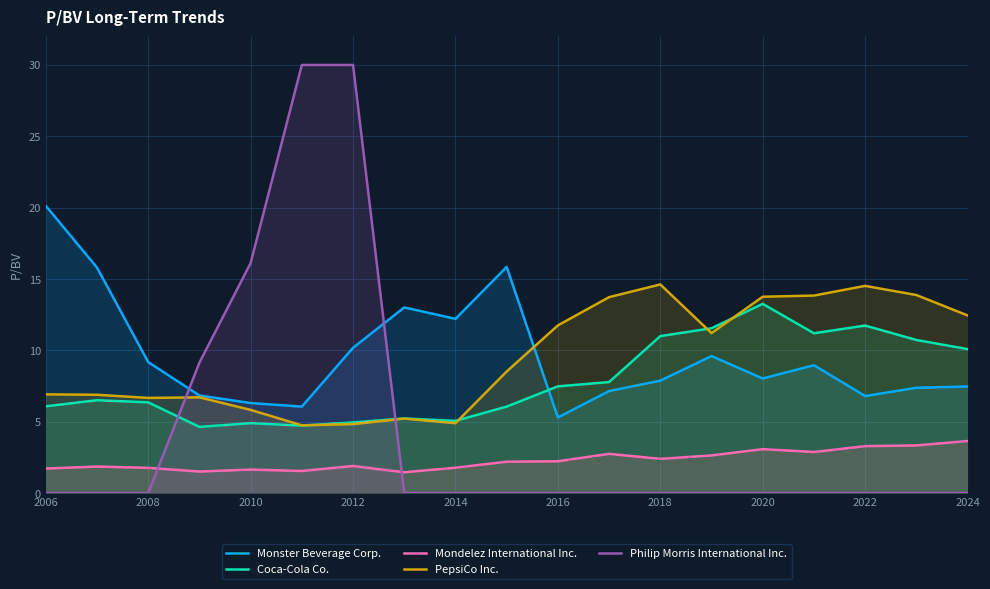

What is the spread (max minus min) of values at 2006?

20.1